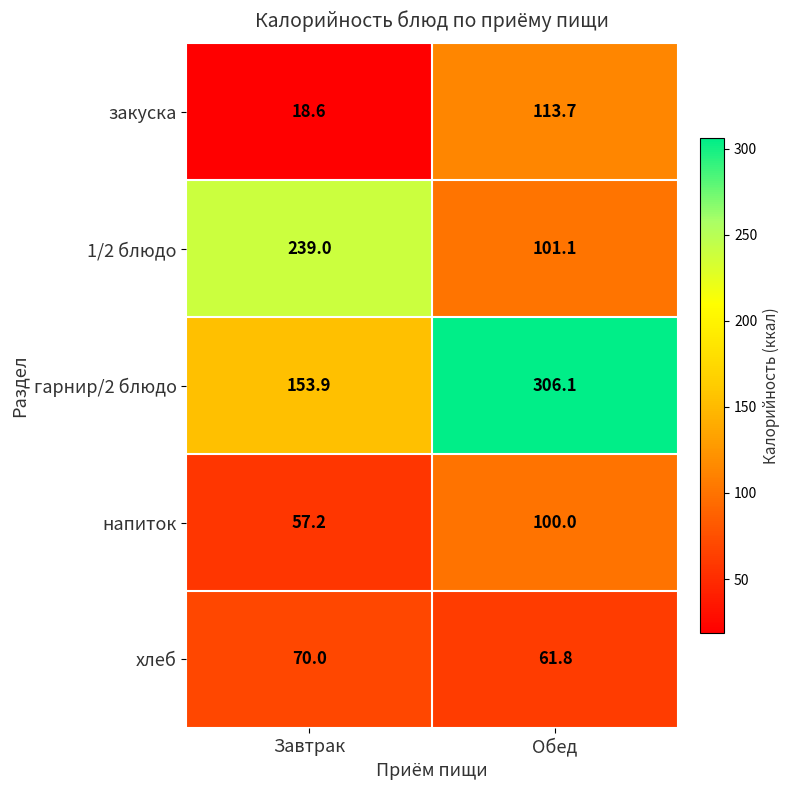

What is the sum of the гарнир/2 блюдо values at Обед and Завтрак?

460.0